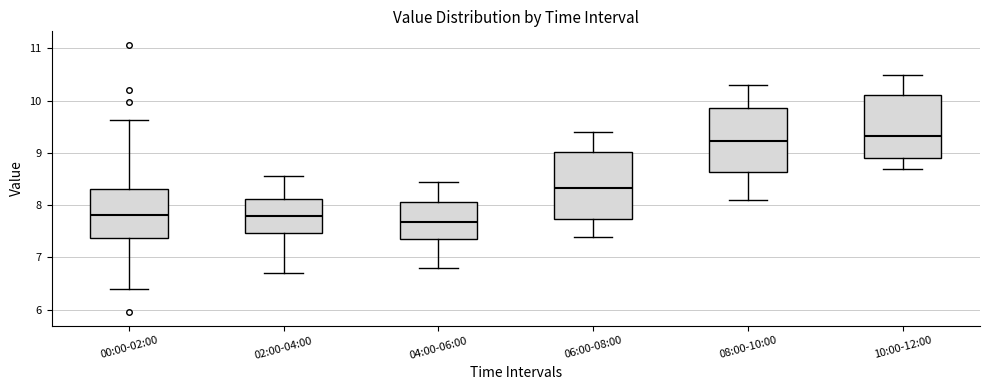

Where is the upper edge of the box for 08:00-10:00 on the y-axis? The values are not printed on the chart, so give them approximately, as read against the axis.

9.9